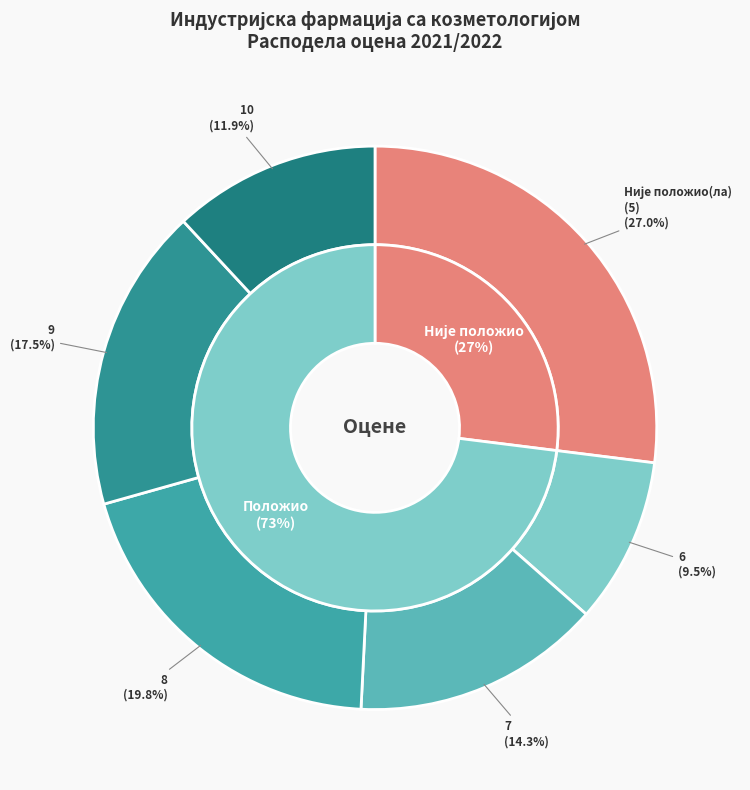

Is the sum of Није положио(ла) and 7 greater than half?

No